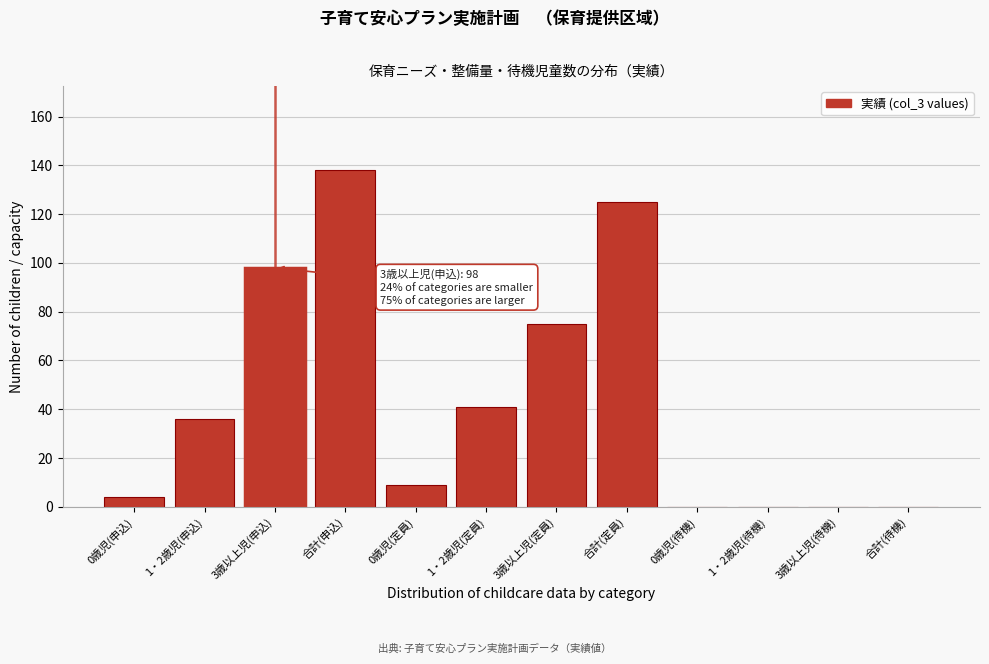

Reading left to right, what are all the values shown in this chart?

0歳児(申込)=4	1・2歳児(申込)=36	3歳以上児(申込)=98	合計(申込)=138	0歳児(定員)=9	1・2歳児(定員)=41	3歳以上児(定員)=75	合計(定員)=125	0歳児(待機)=0	1・2歳児(待機)=0	3歳以上児(待機)=0	合計(待機)=0